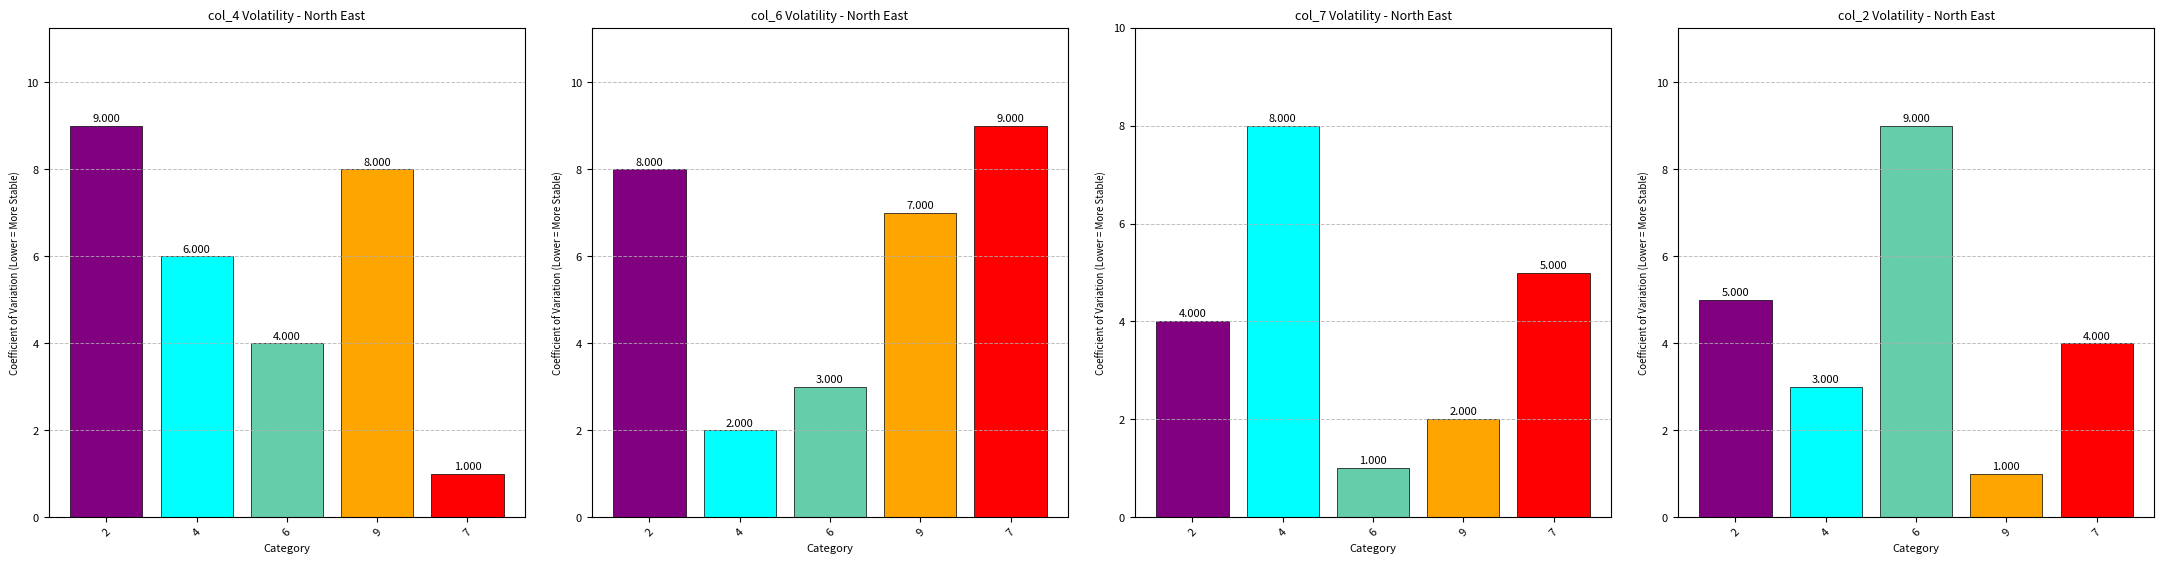

At 6, list the series in order from largest to smallest.

Series 4, Series 1, Series 2, Series 3